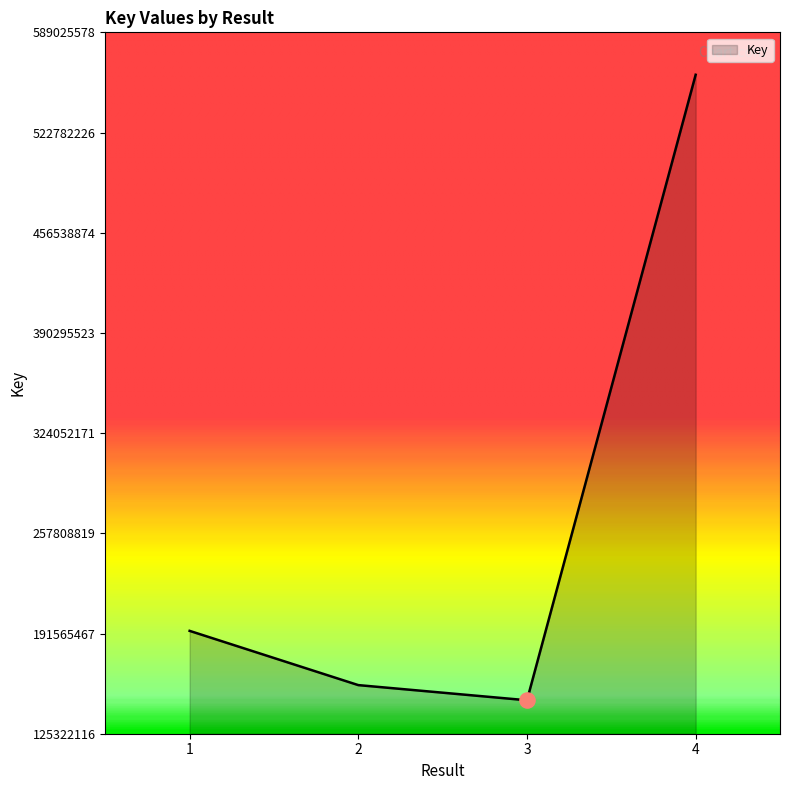

Approximately how many times larger is the value at 2 compared to 3?

1.1